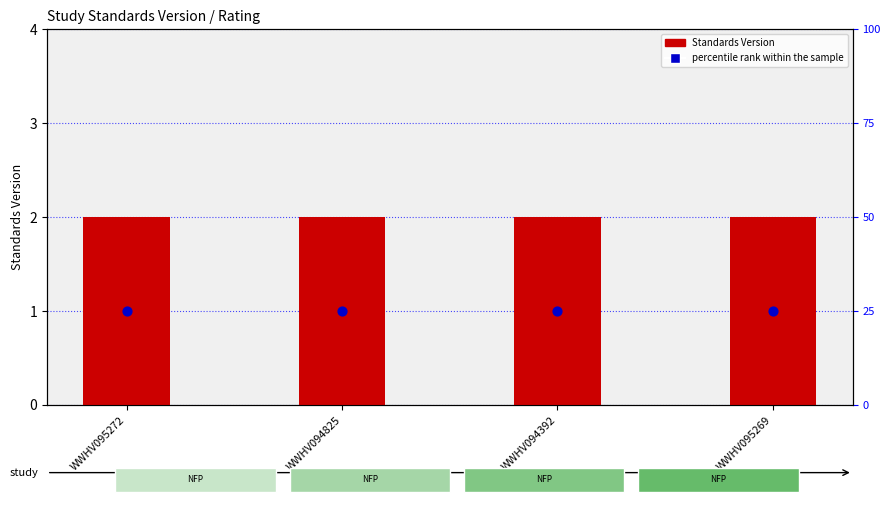

At how many categories does at least one series exceed 6?

4